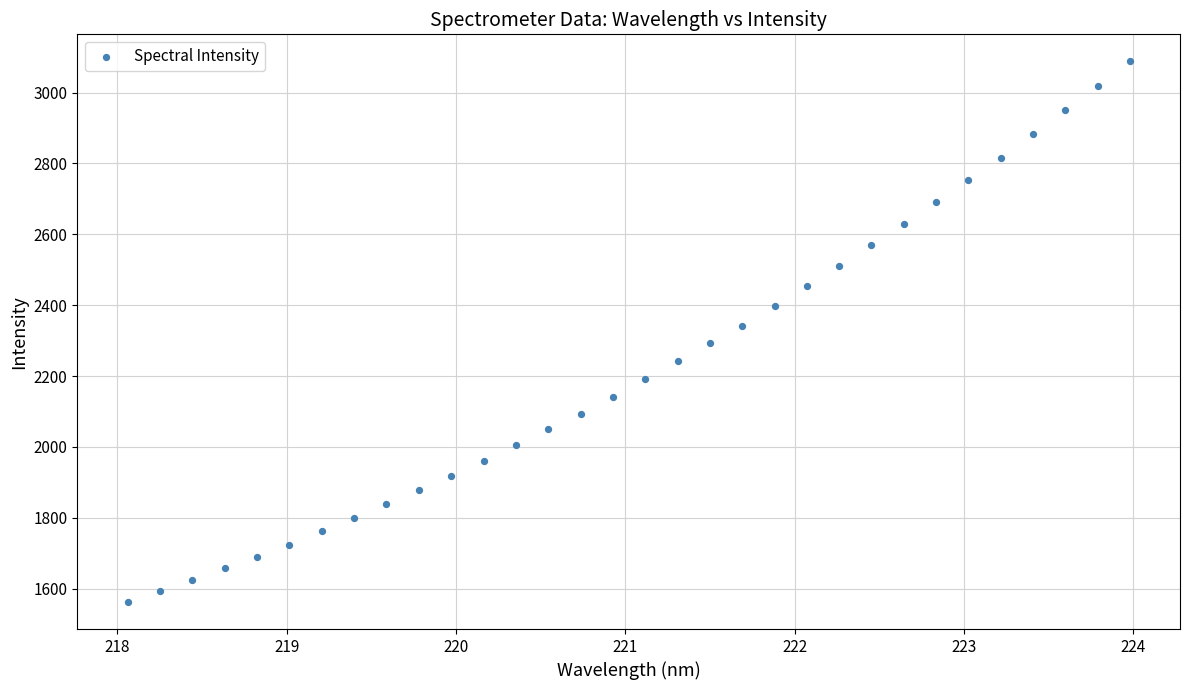

What is the range of X values (max minus min)?

5.9